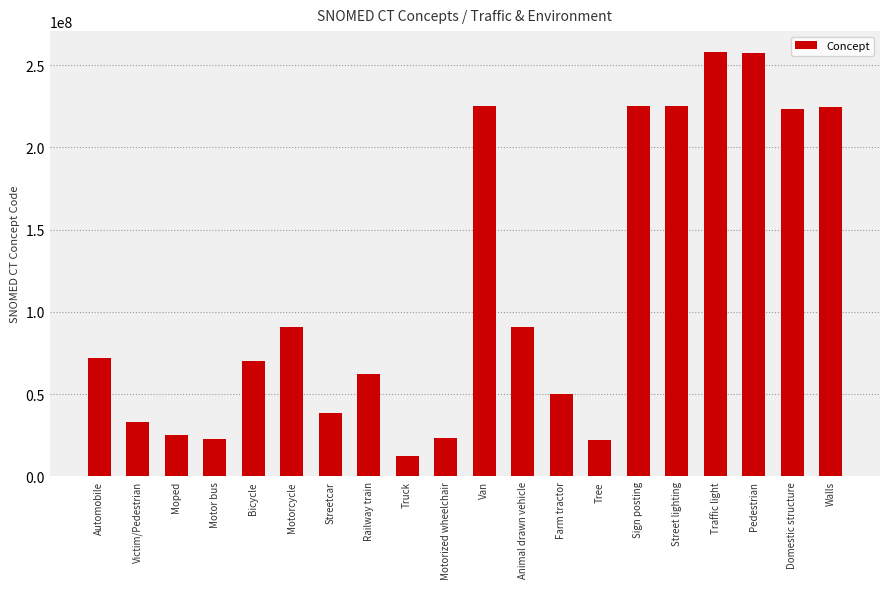

How many distinct data groups are displayed?

1